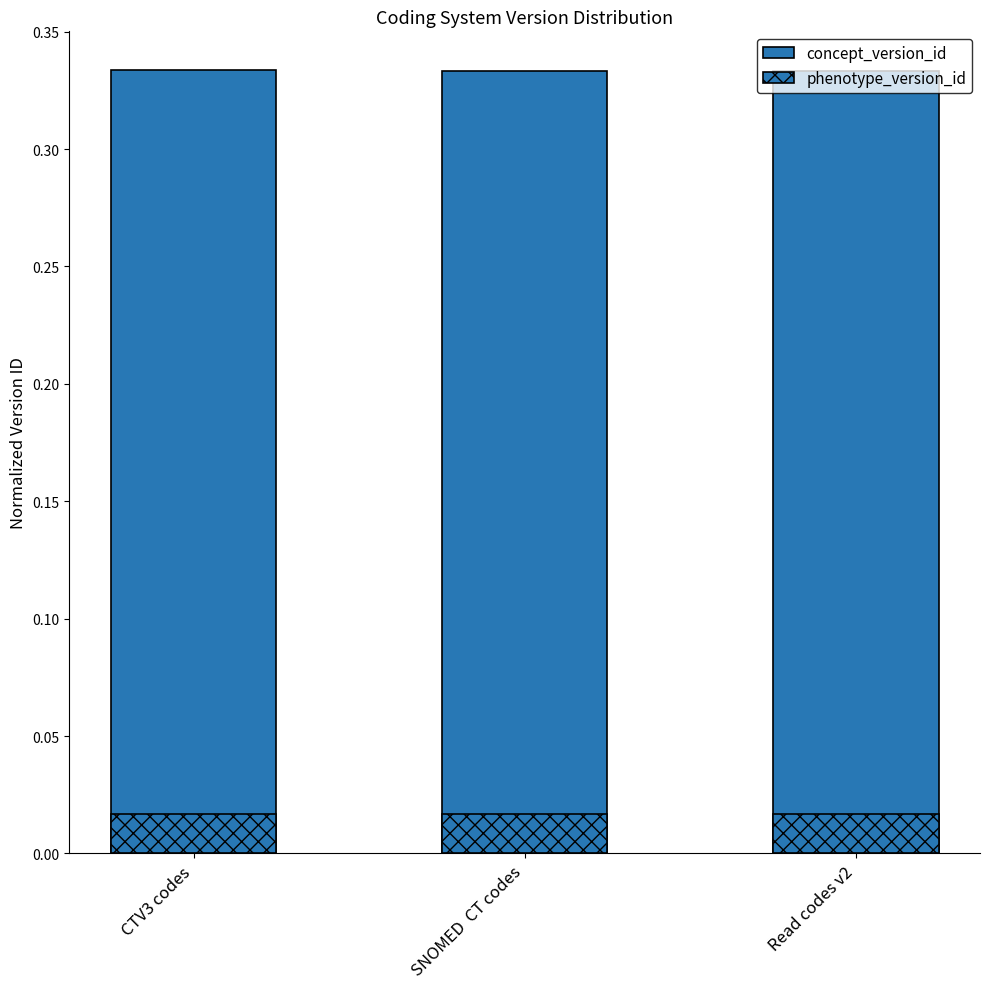

At SNOMED  CT codes, list the series in order from smallest to largest.

phenotype_version_id, concept_version_id